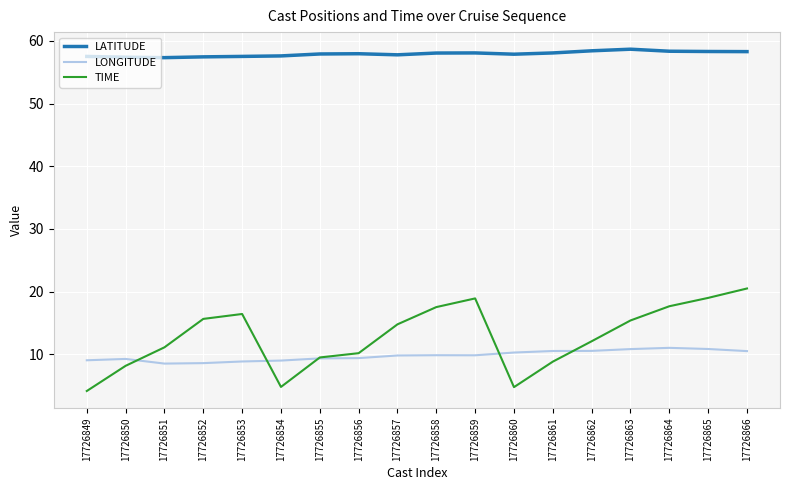

Which series has the largest range (max minus min)?

TIME